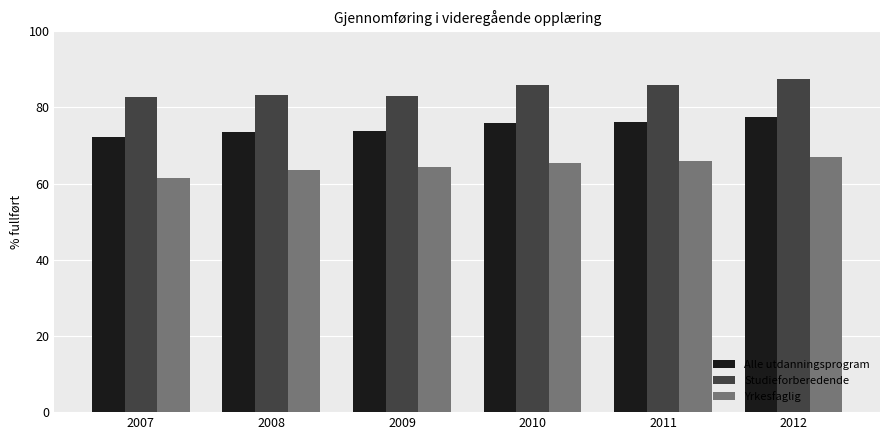

Count the number of categories in the chart.

6